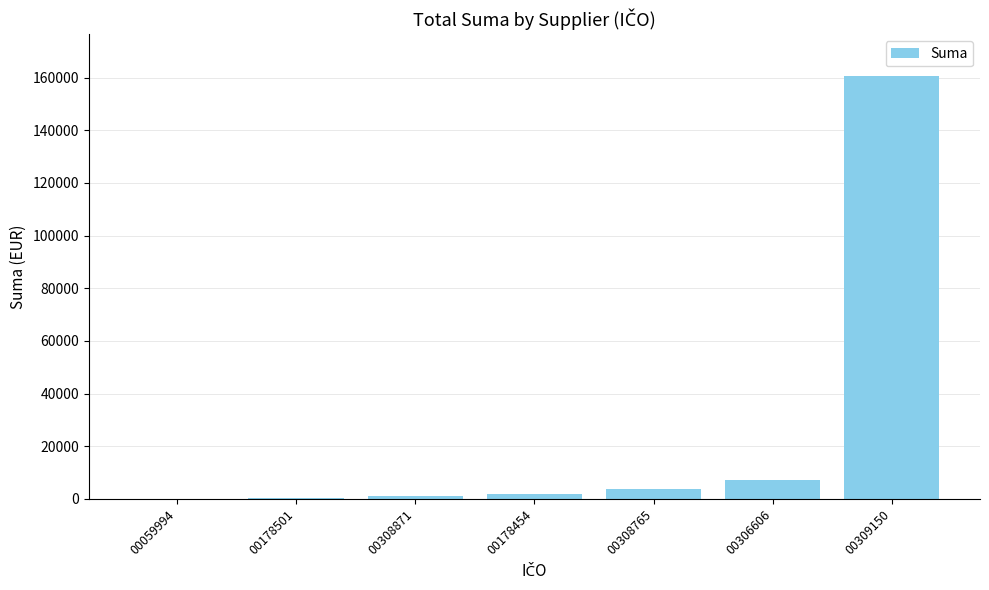

True or false: the data shows 120.0 at 00059994.

True